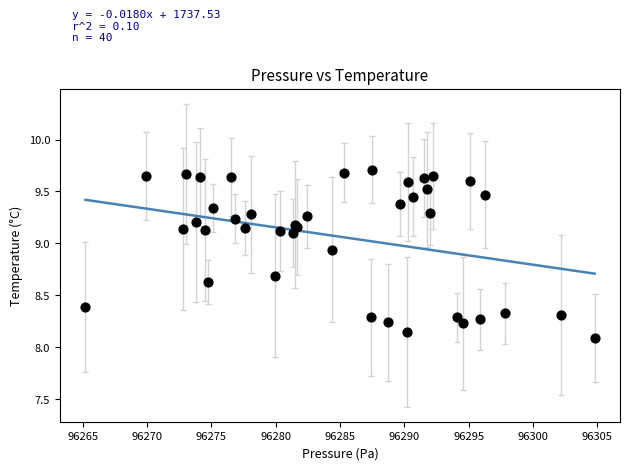

What Y value in the scatter plot is closest to 8?

8.1